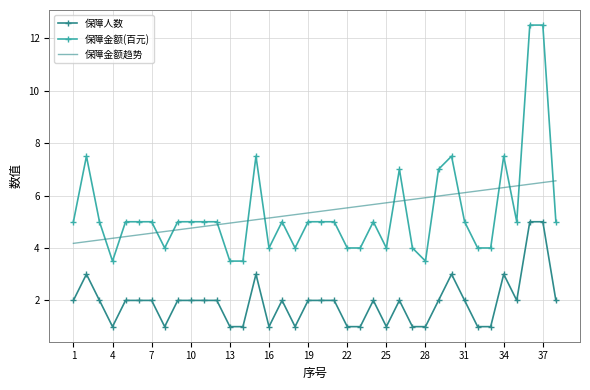

True or false: 保障金额(百元) and 保障人数 intersect in this chart.

False